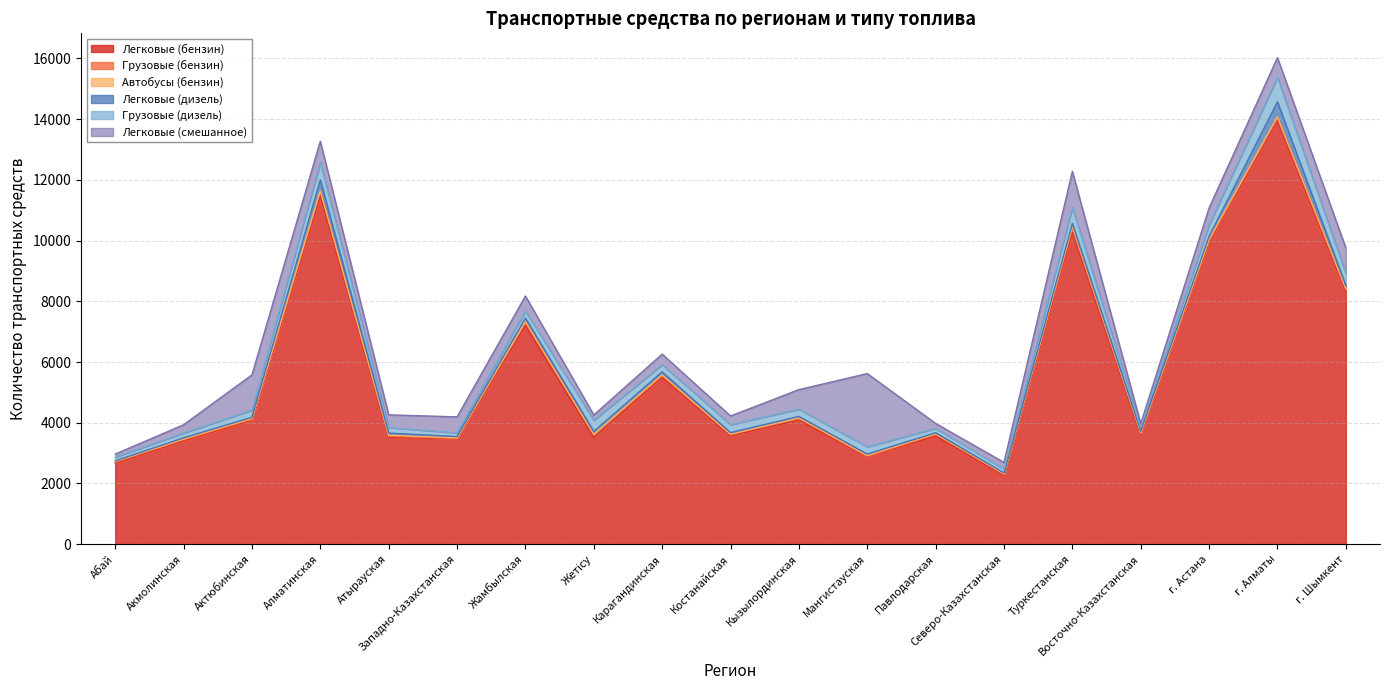

The value of Грузовые (дизель) at Западно-Казахстанская is 198. True or false?

False